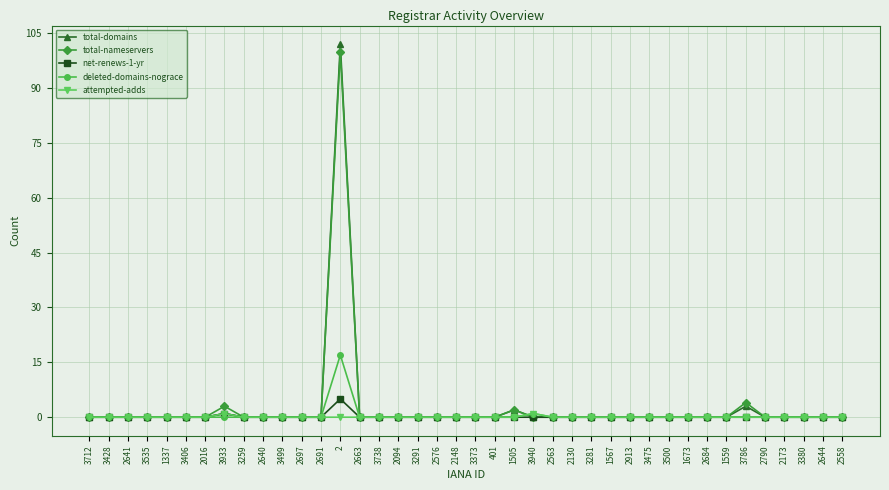

Is the value of total-nameservers at 3786 greater than the value of net-renews-1-yr at 2663?

Yes